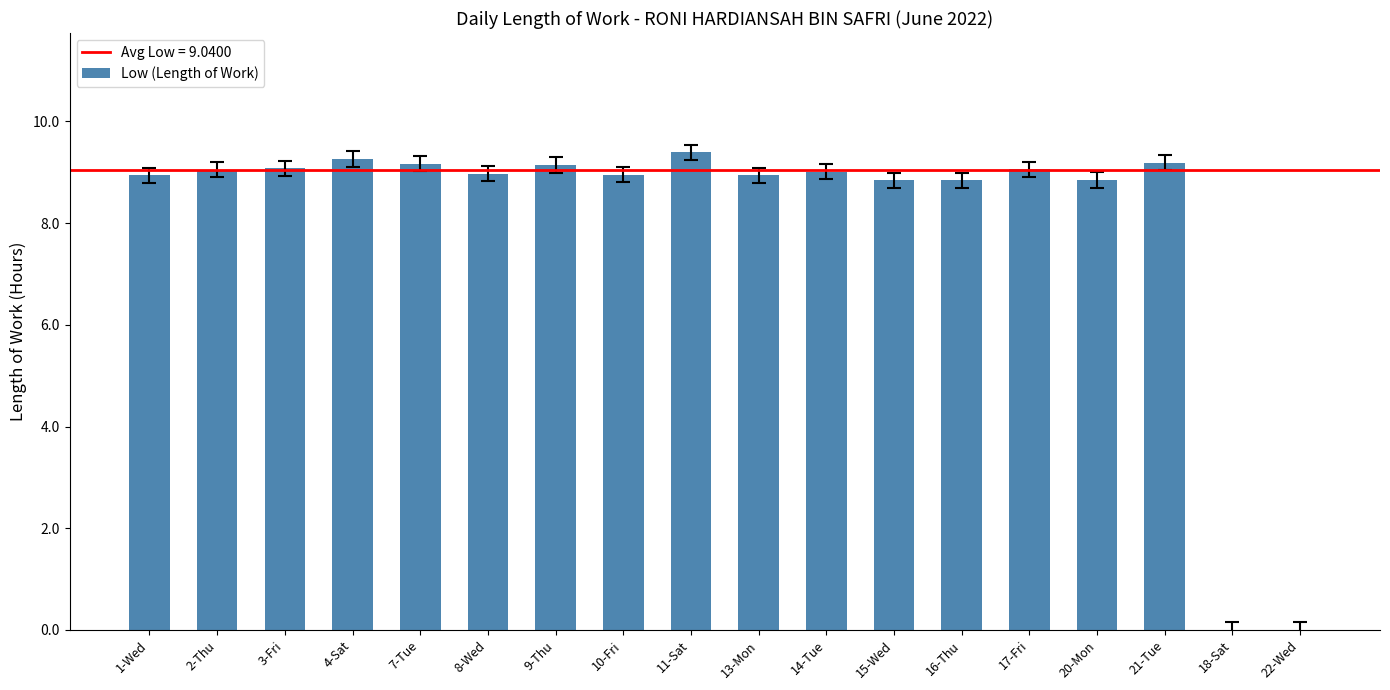

Count the number of categories in the chart.

18